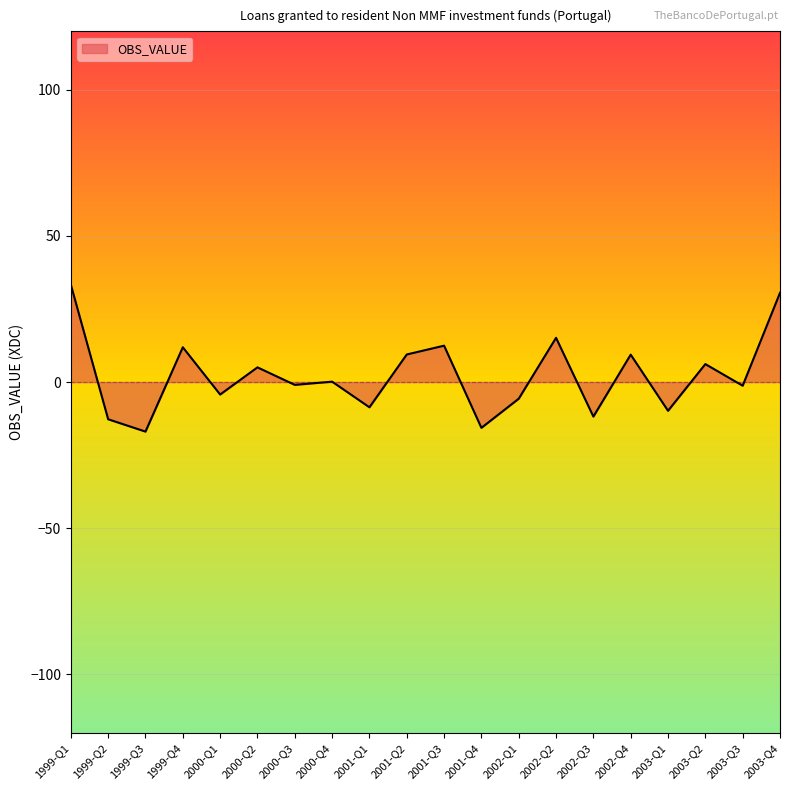

What is the greatest value displayed?

33.3